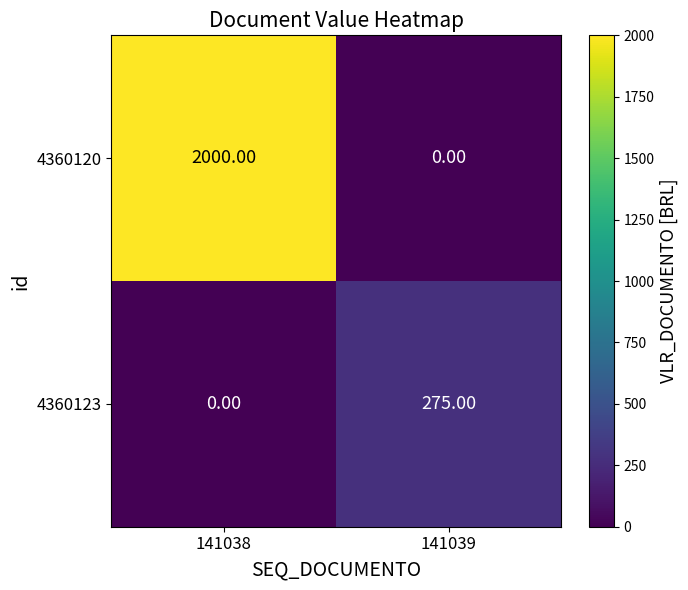

Rank the series by their maximum value, from lowest to highest.

4360123, 4360120